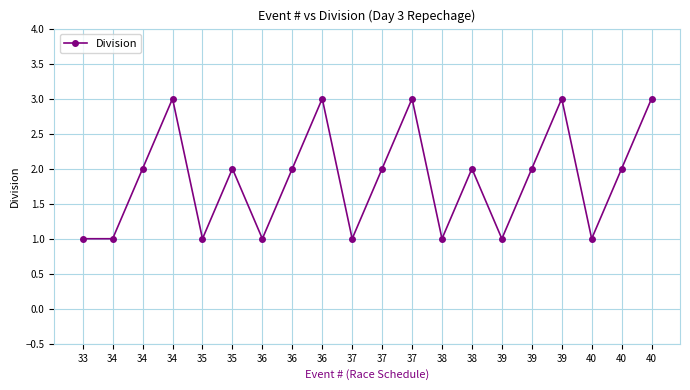

How many data points does each series have?

20